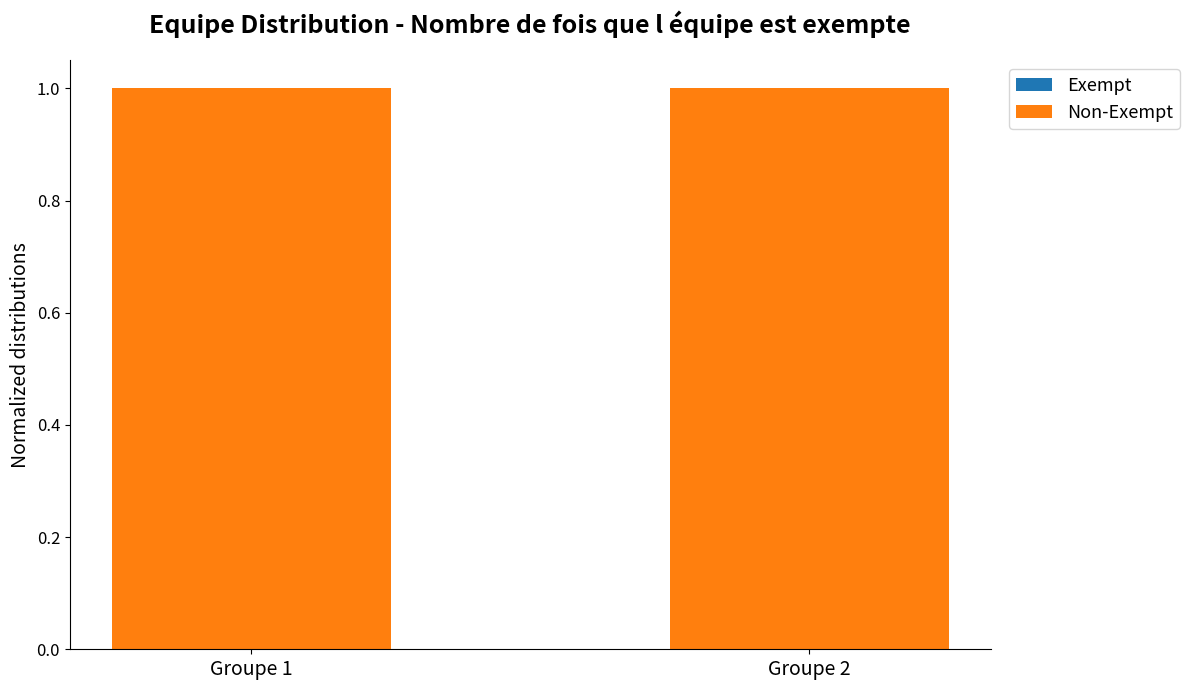

Which has a higher value, Groupe 1 or Groupe 2?

Groupe 1